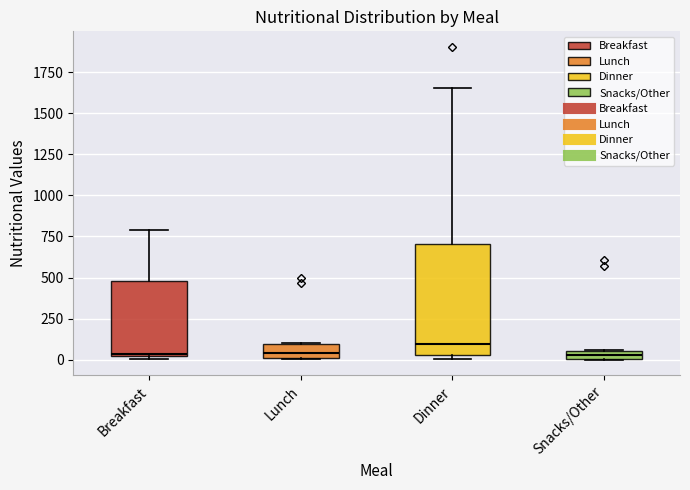

Where does the median line of the box for Breakfast sit on the y-axis? The values are not printed on the chart, so give them approximately, as read against the axis.

50